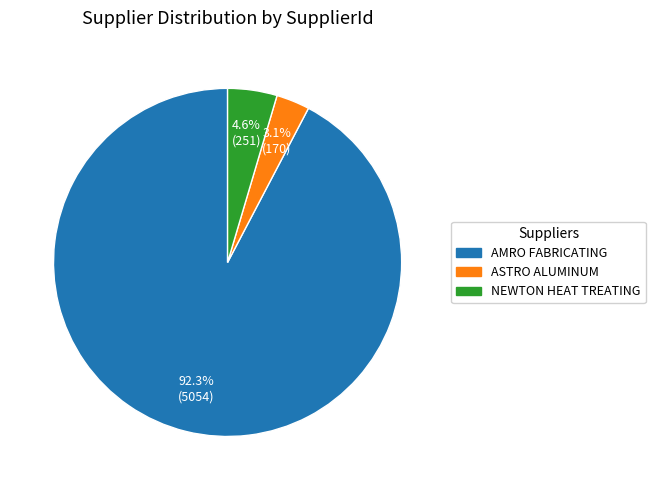

Is there a majority slice in this chart?

Yes